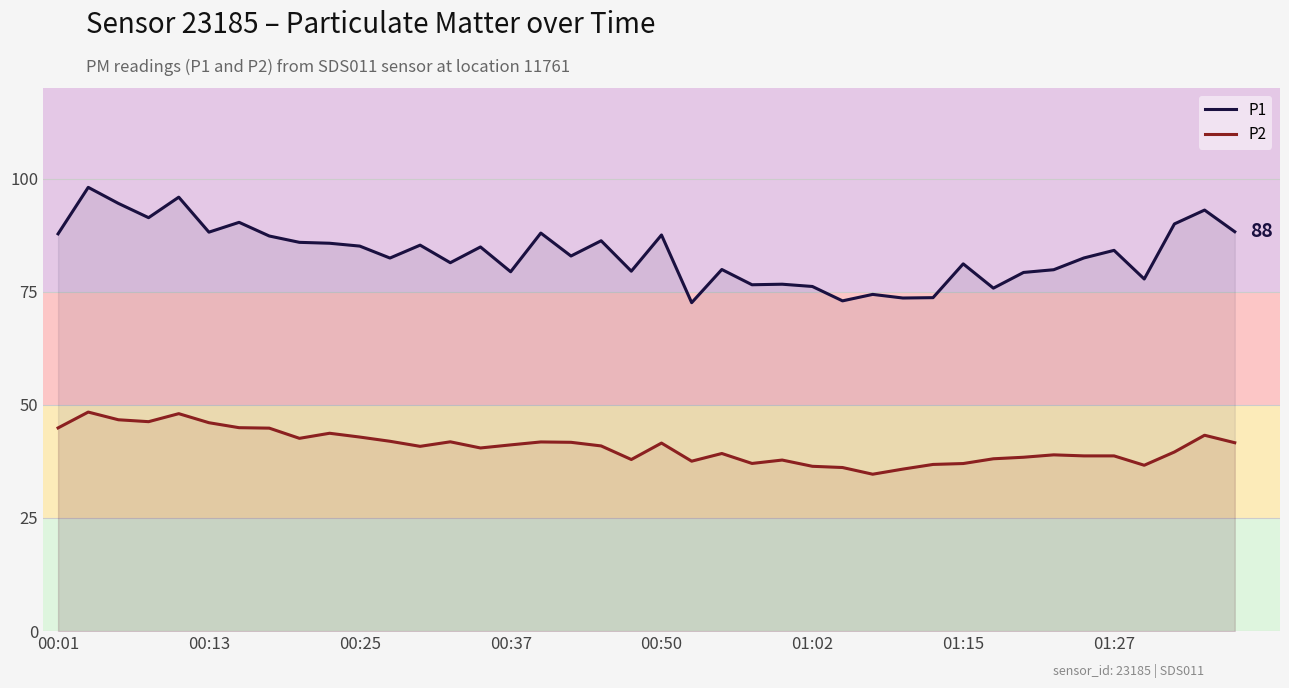

What is the difference between the highest and lowest values at 01:15?

44.1